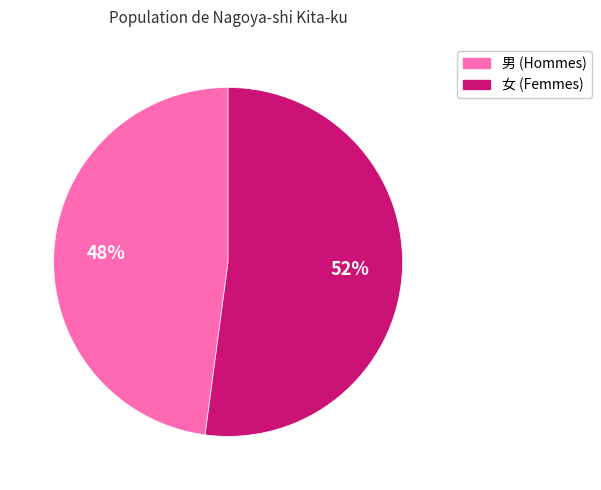

True or false: 男 accounts for 48% of the total.

True